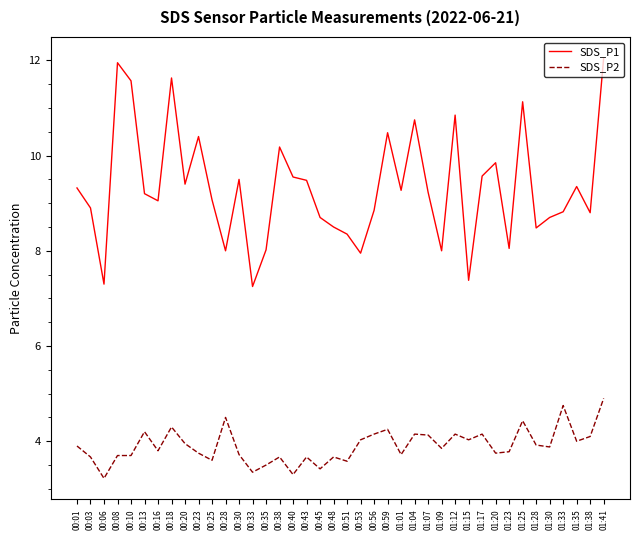

In SDS_P1, how many points are higher than both neighbors (excluding endpoints)?

11